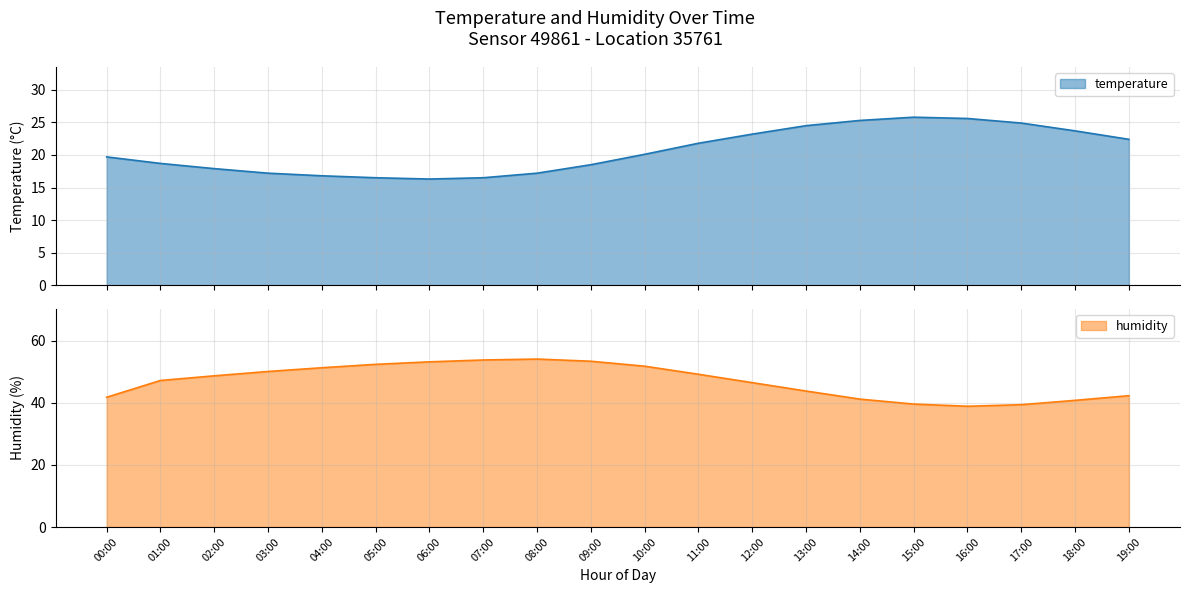

What is the highest value of the humidity series?

54.1